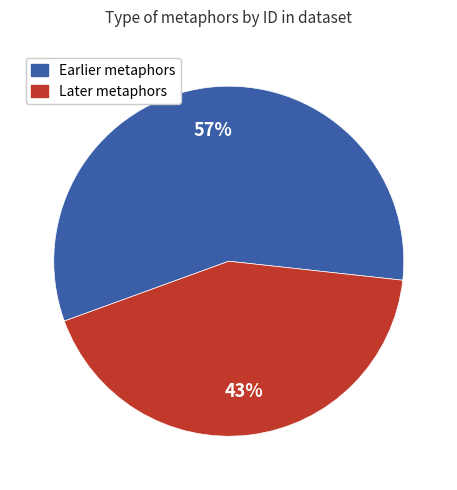

To the nearest percent, what is the average slice percentage?

50%